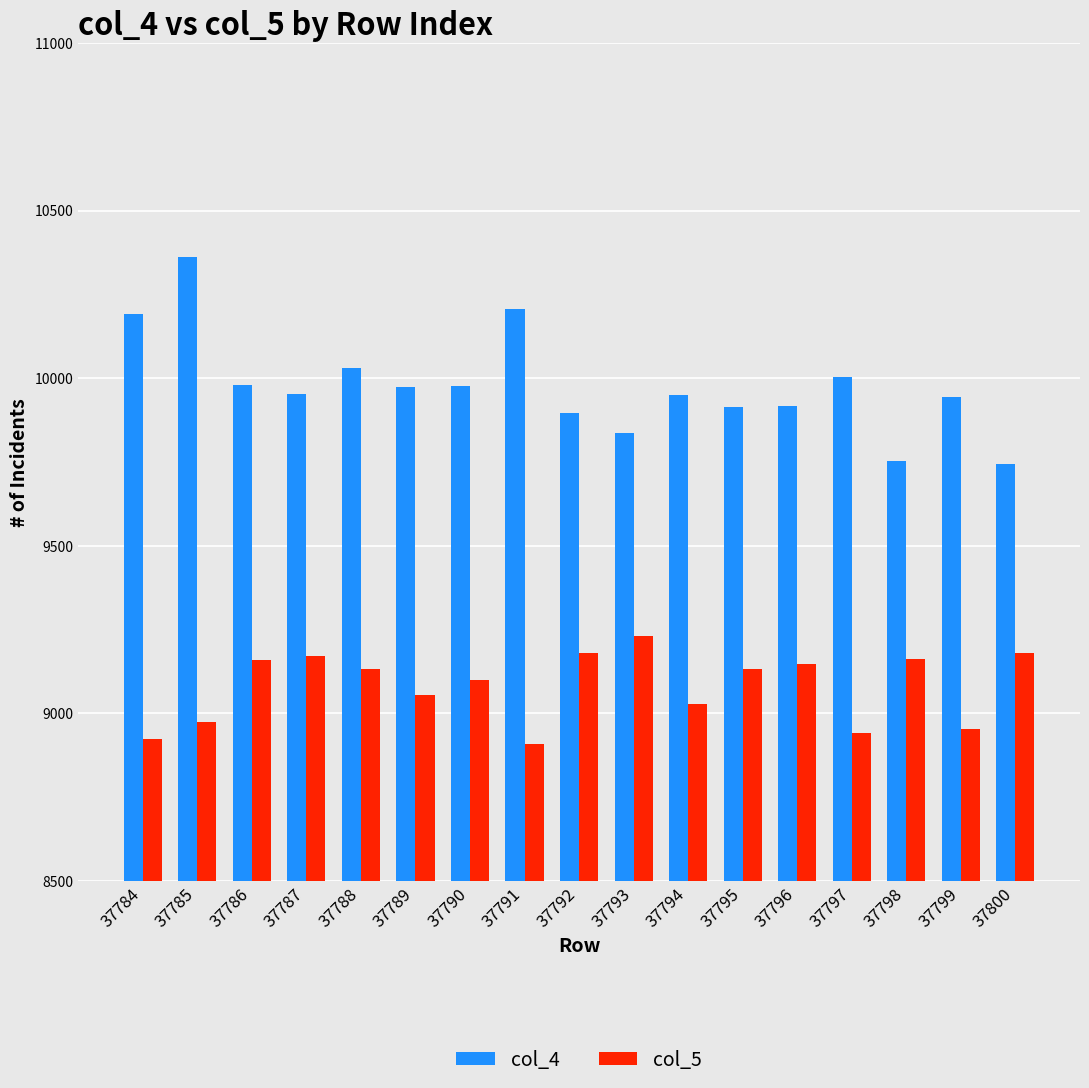

The value of col_5 at 37790 is 9098. True or false?

True